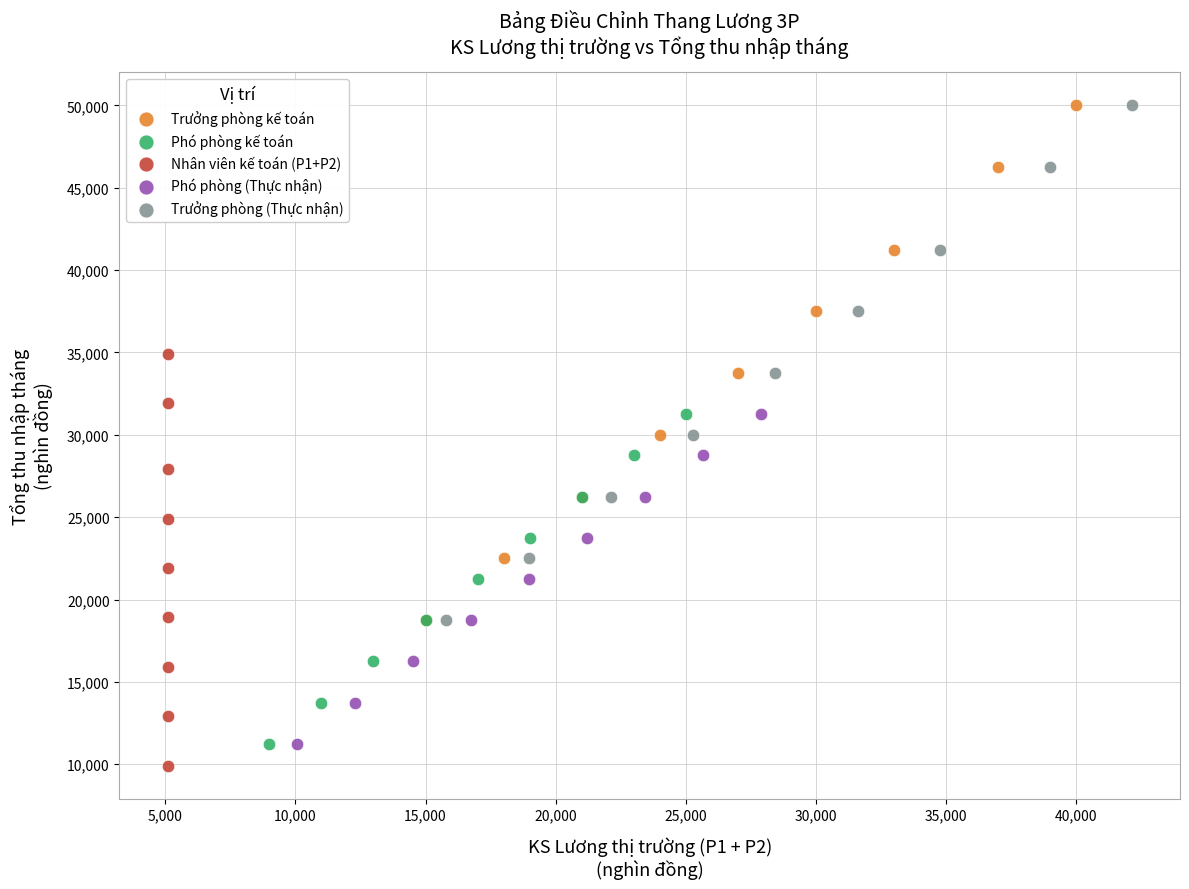

What are all the series names shown in the legend?

Trưởng phòng kế toán, Phó phòng kế toán, Nhân viên kế toán (P1+P2), Phó phòng (Thực nhận), Trưởng phòng (Thực nhận)